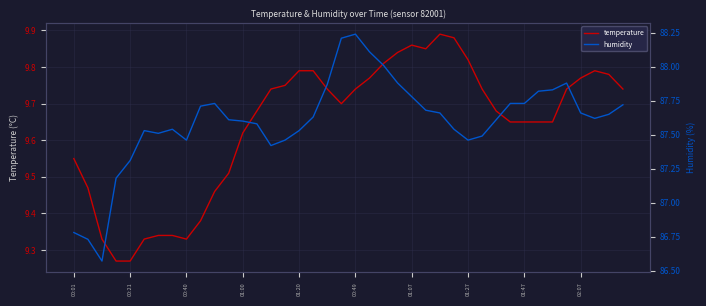

What is the sum of all temperature values?

385.7